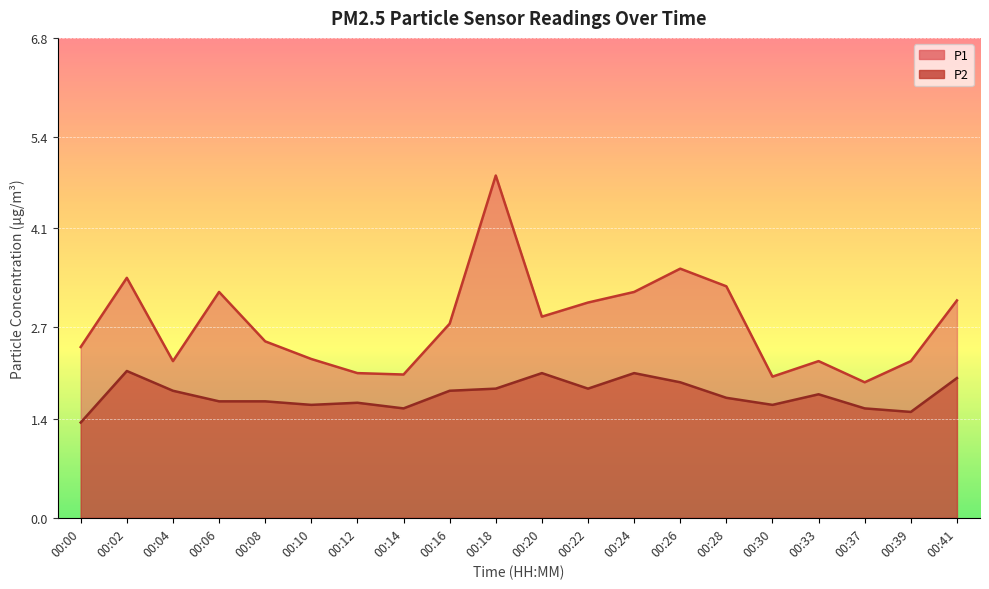

Which category has the lowest value across all series?

00:00